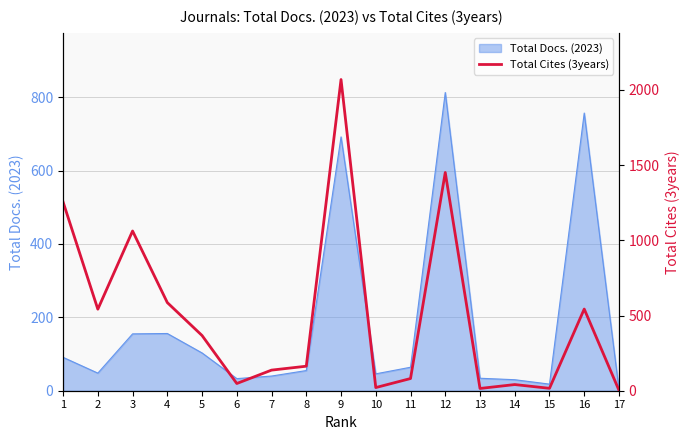

What is the difference between the maximum and minimum values?

2066